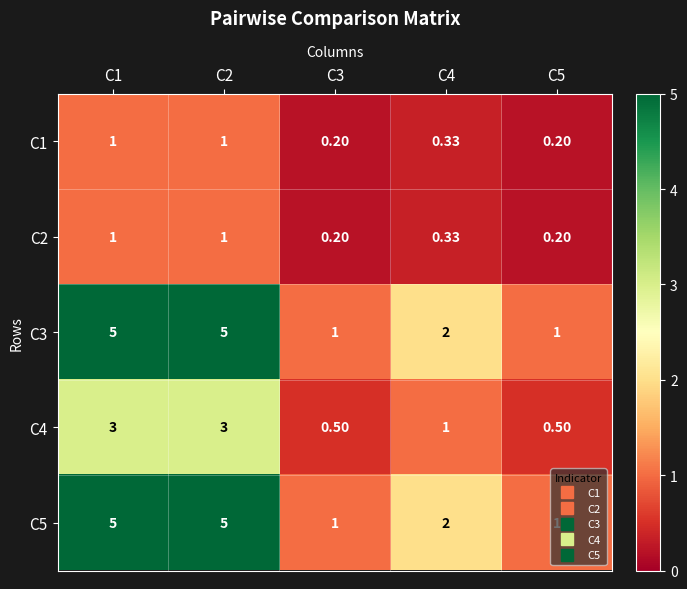

Between C1 and C5, which series saw the biggest shift?

C3